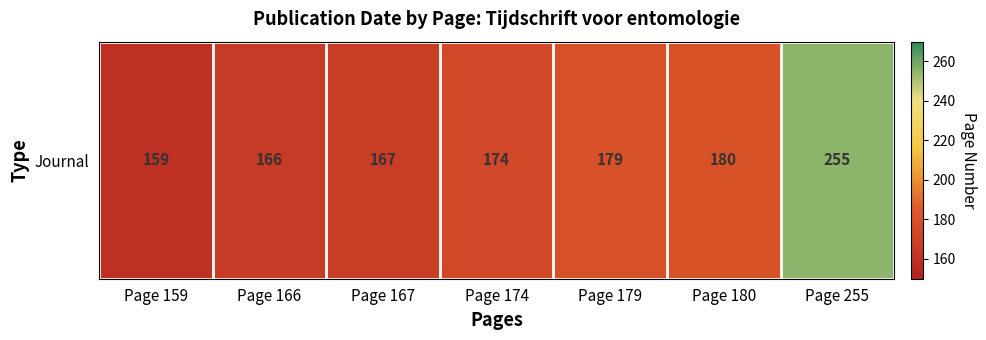

Approximately how many times larger is the value at Page 255 compared to Page 167?

1.5